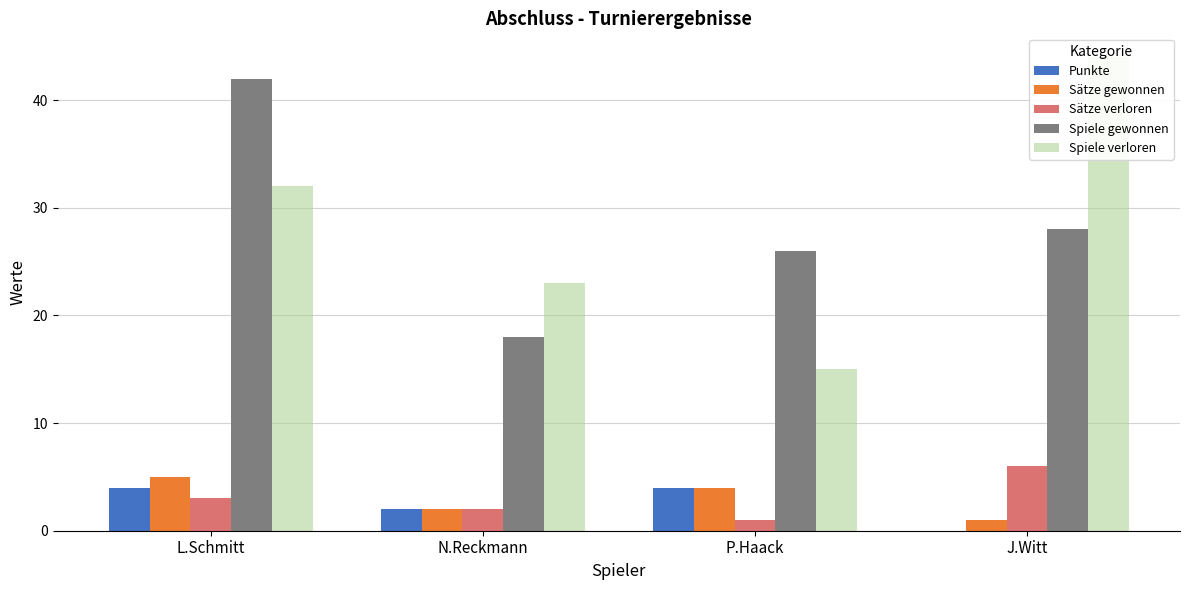

At which label is Spiele verloren closest to 29?

L.Schmitt